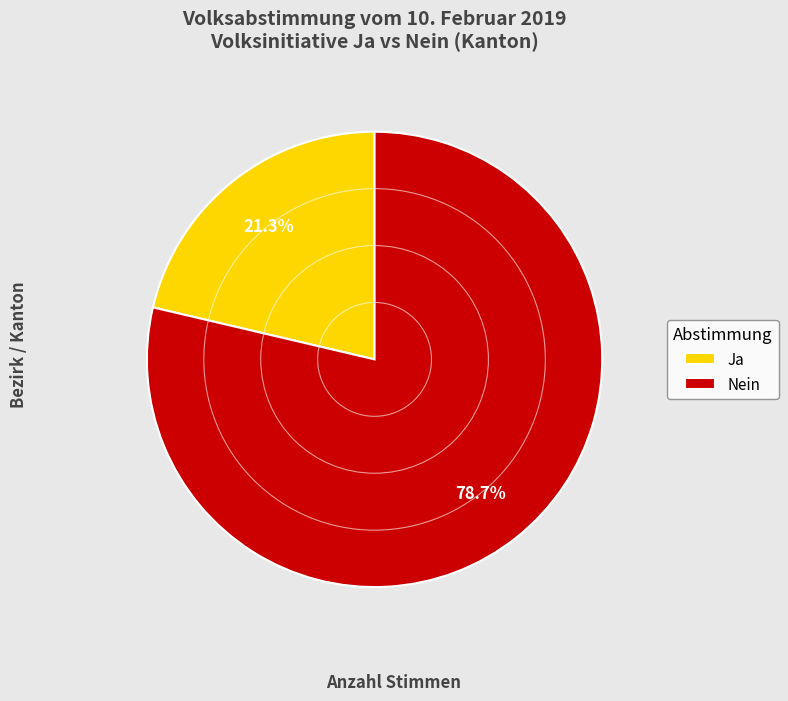

What is the smallest slice in the pie chart?

Ja